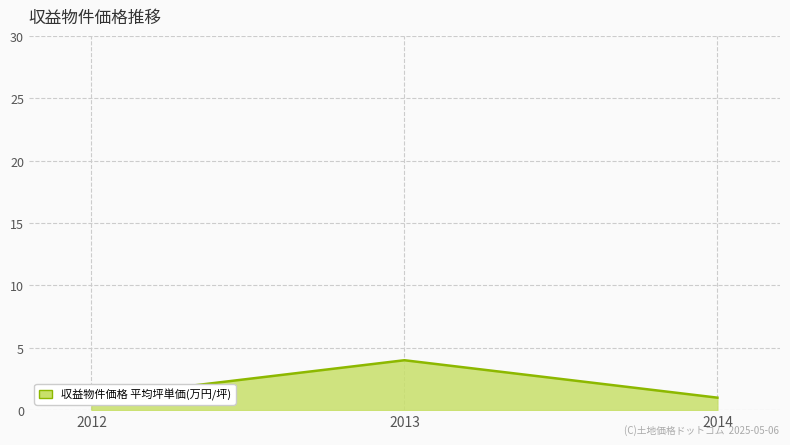

What is the difference between the maximum and minimum values?

3